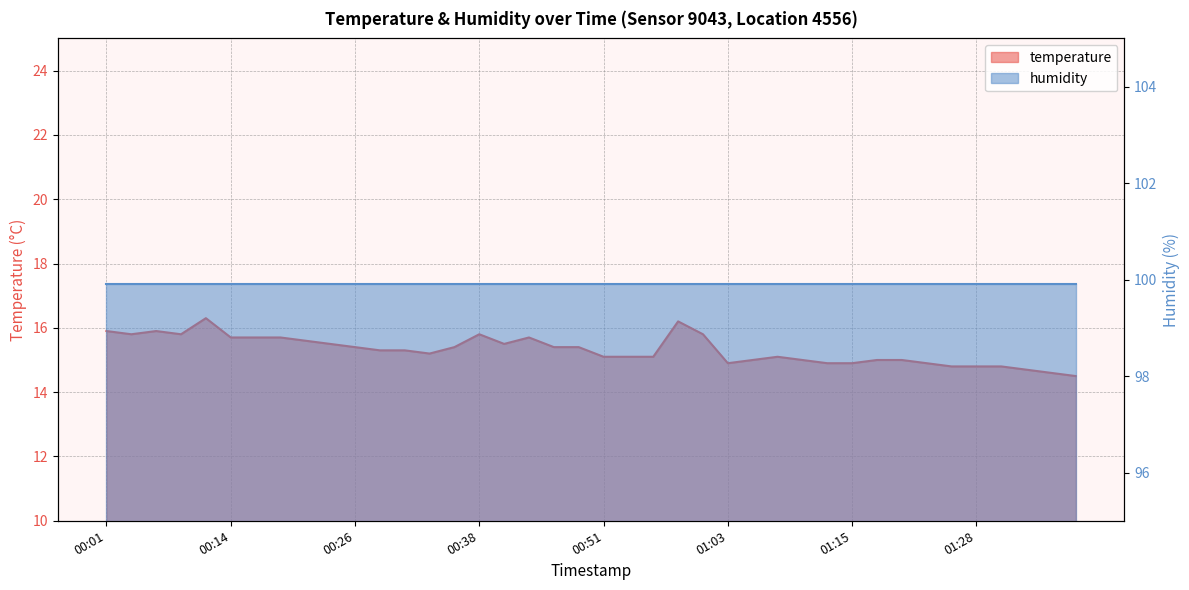

Rank the categories by value from lowest to highest.

01:38, 01:35, 01:33, 01:25, 01:28, 01:30, 01:03, 01:13, 01:15, 01:23, 01:06, 01:11, 01:18, 01:20, 00:51, 00:53, 00:56, 01:08, 00:33, 00:28, 00:31, 00:26, 00:36, 00:46, 00:48, 00:23, 00:41, 00:21, 00:14, 00:16, 00:19, 00:43, 00:04, 00:09, 00:38, 01:01, 00:01, 00:06, 00:58, 00:11